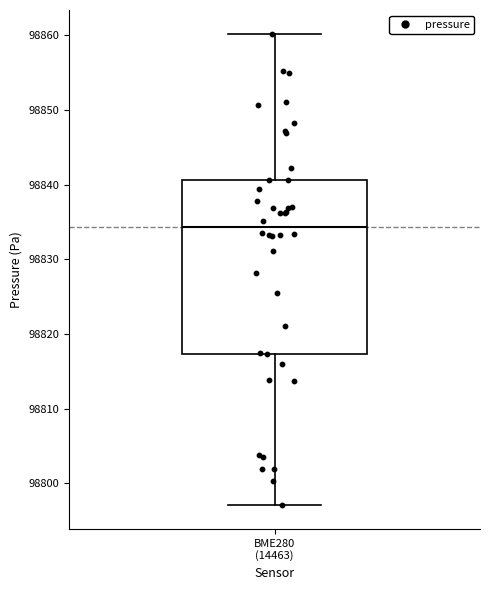

Read this box plot against the y-axis: the position of the median line, the range covered by the box, and the ends of both whiskers. The values are not printed on the chart, so give them approximately, as read against the axis.

median 98834, box 98817 to 98841, whiskers 98797 to 98860